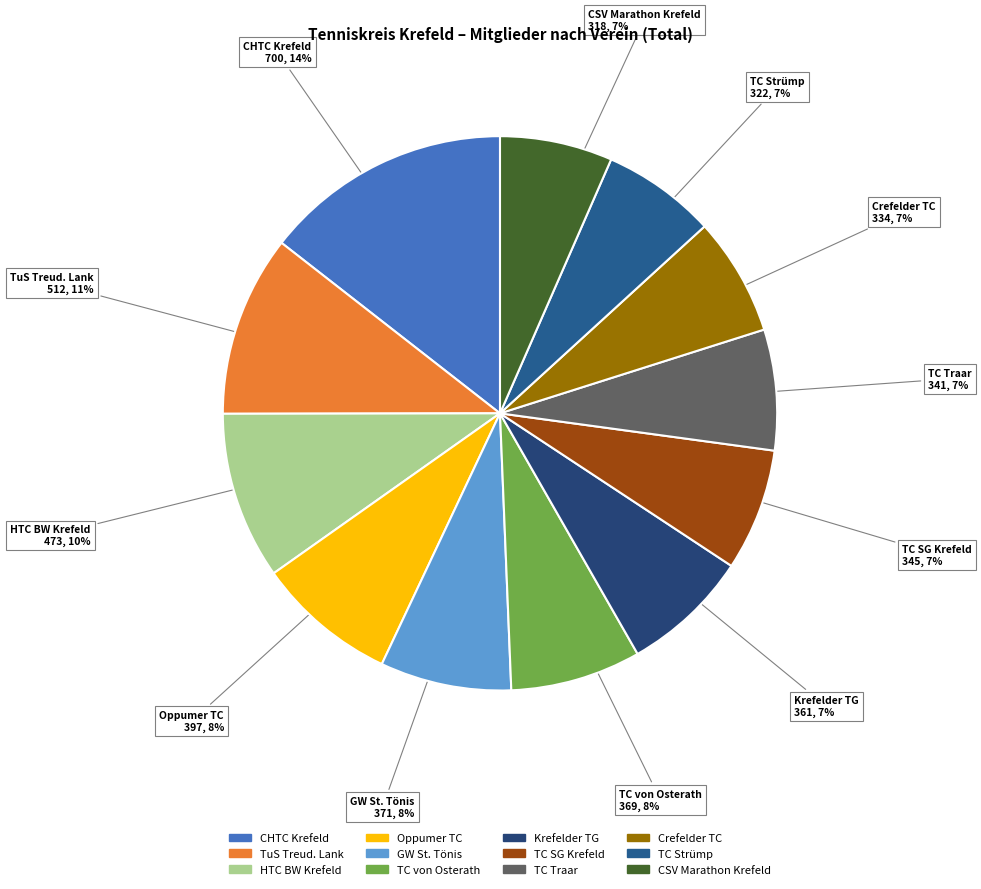

To the nearest percent, what percentage of the pie is TC Traar?

7%